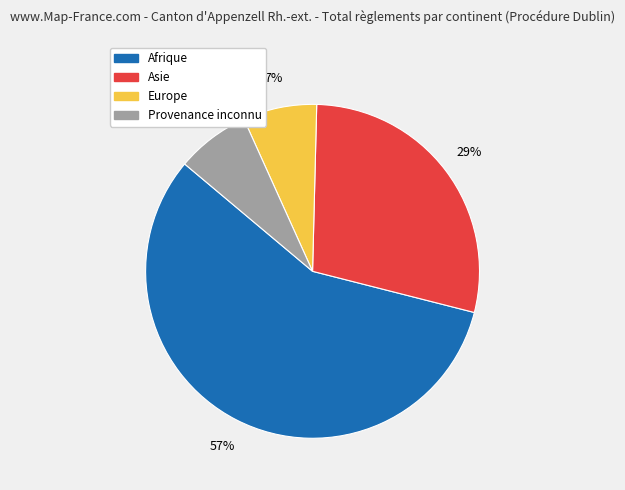

Which slice represents more than half of the pie?

Afrique